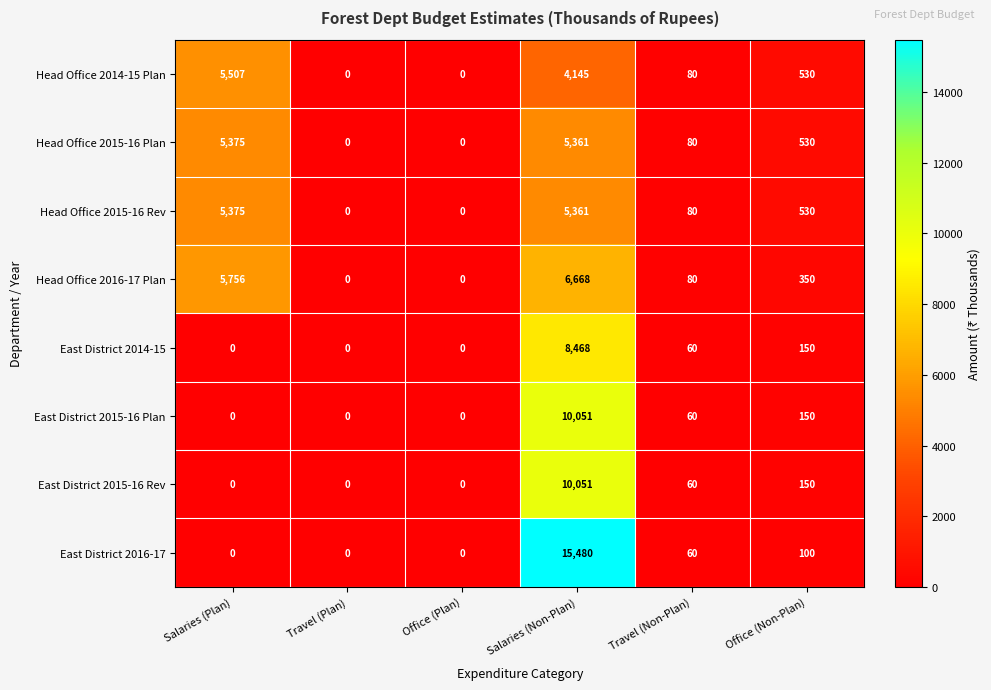

At which label is East District 2015-16 Plan closest to 5025?

Office (Non-Plan)